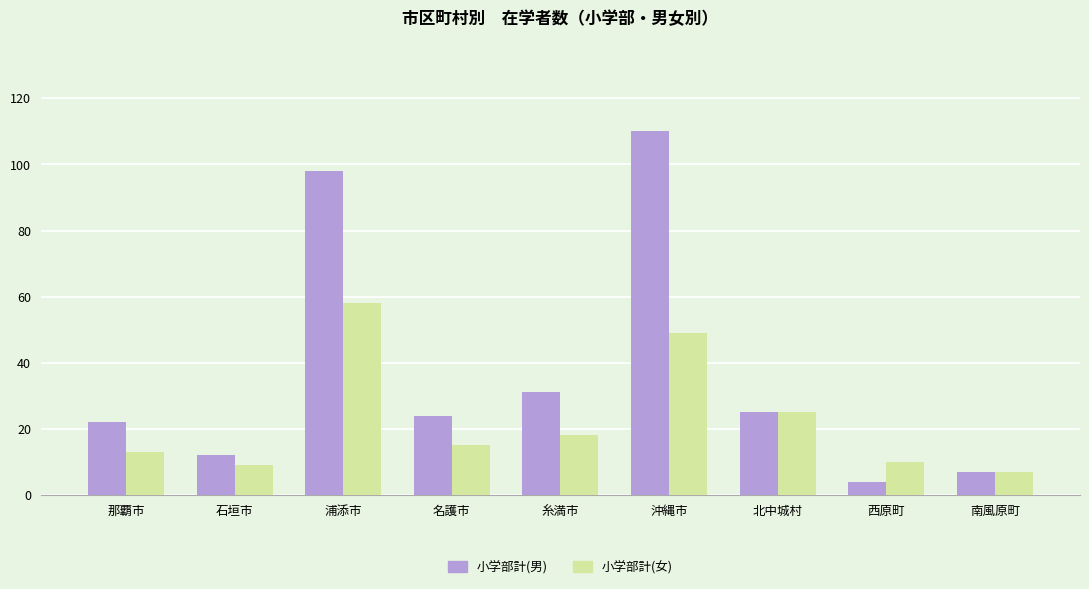

What is the label of the 5th bar from the left?

糸満市